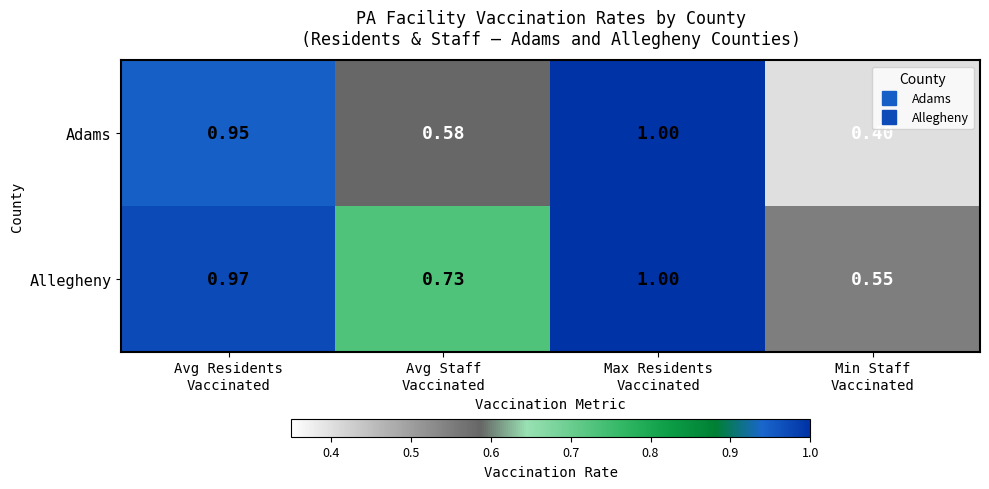

At which category is the sum across all series the highest?

Max Residents
Vaccinated